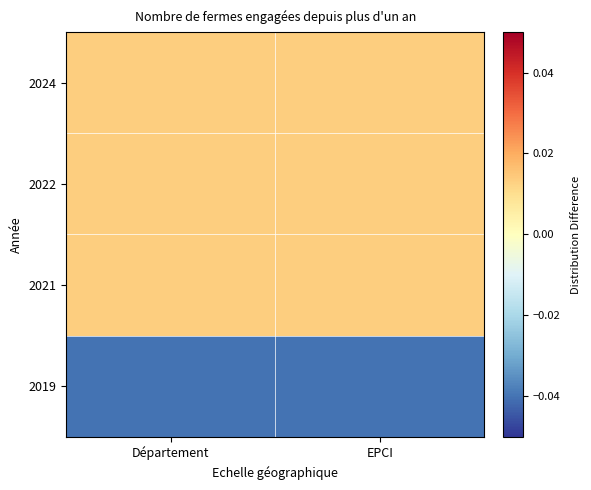

What is the difference between the highest and lowest values at Département?

0.1